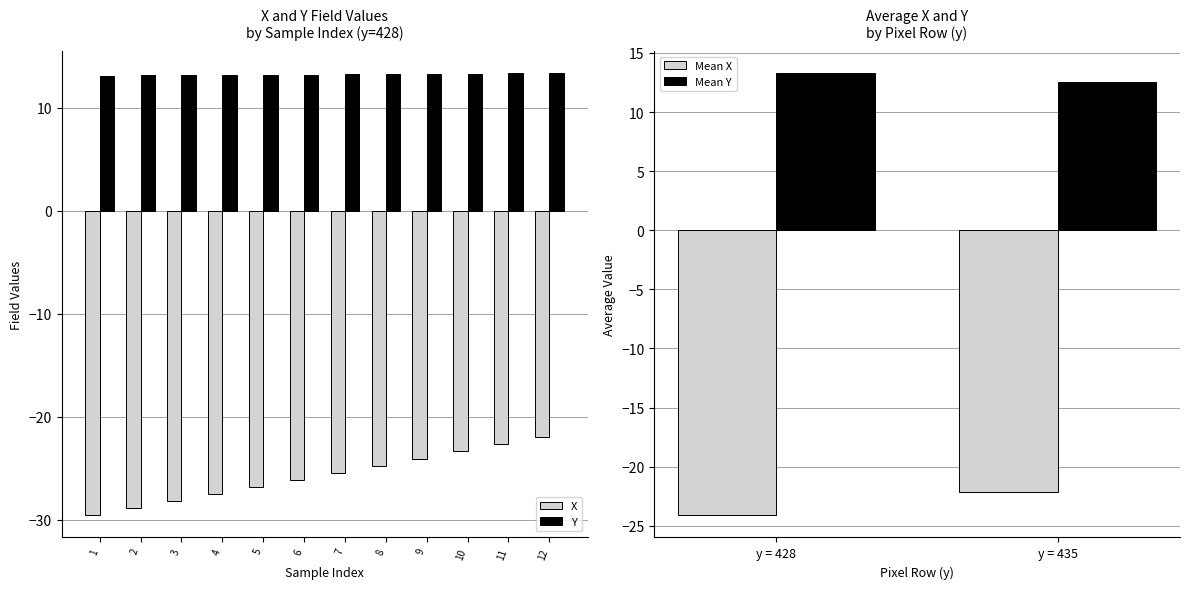

Does the chart contain stacked bars?

No